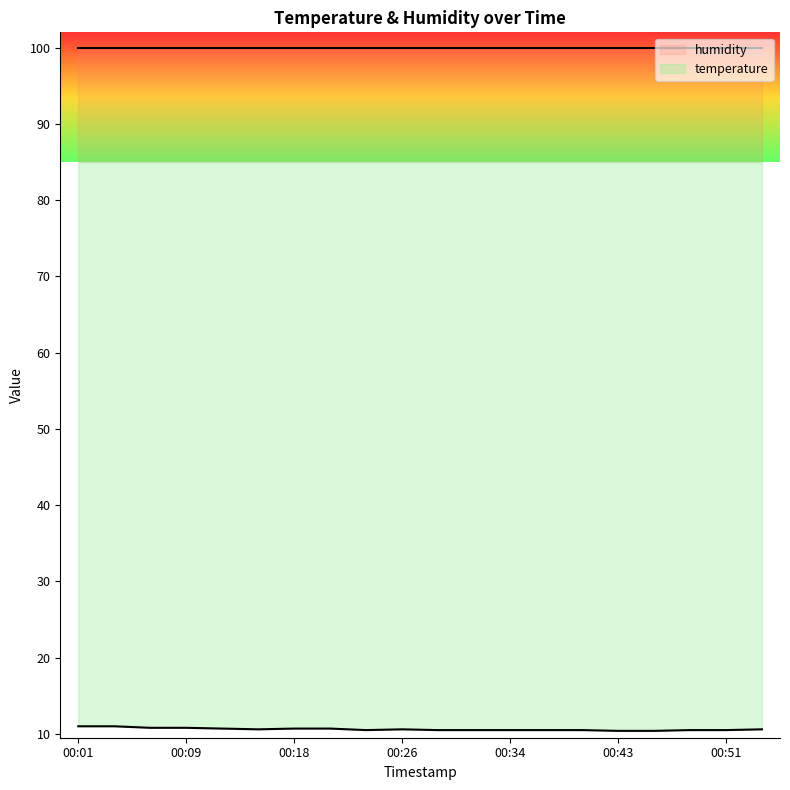

What is the difference between the second highest and minimum values?

0.6